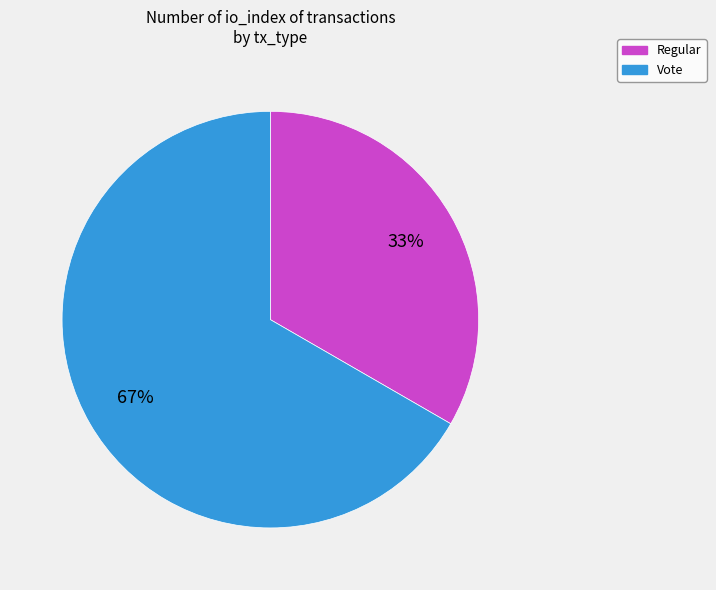

To the nearest percent, what is the average slice percentage?

50%